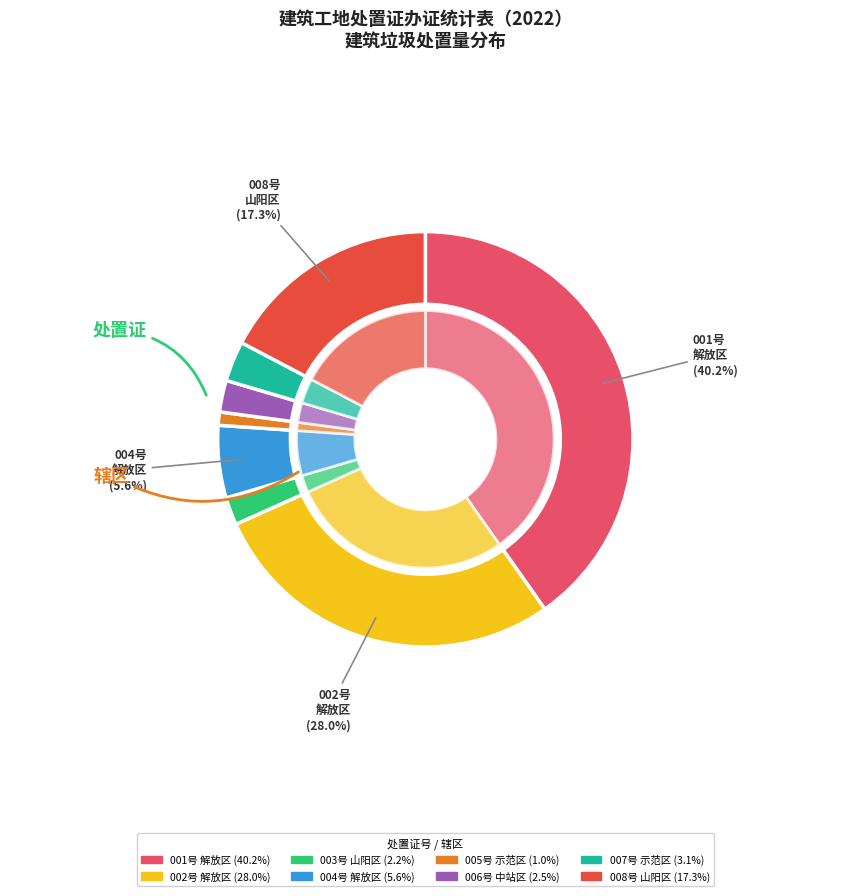

Rank the categories by value from highest to lowest.

焦城[2022]第001号
解放区, 焦城[2022]第002号
解放区, 焦城[2022]第008号
山阳区, 焦城[2022]第004号
解放区, 焦城[2022]第007号
示范区, 焦城[2022]第006号
中站区, 焦城[2022]第003号
山阳区, 焦城[2022]第005号
示范区